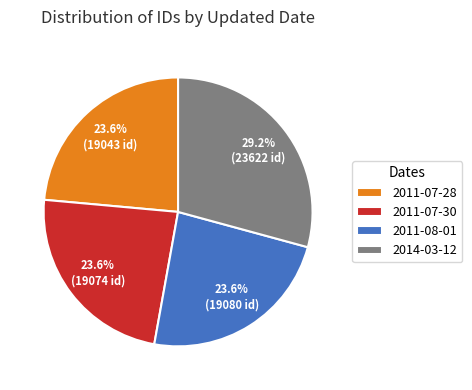

Count the number of slices in the pie.

4